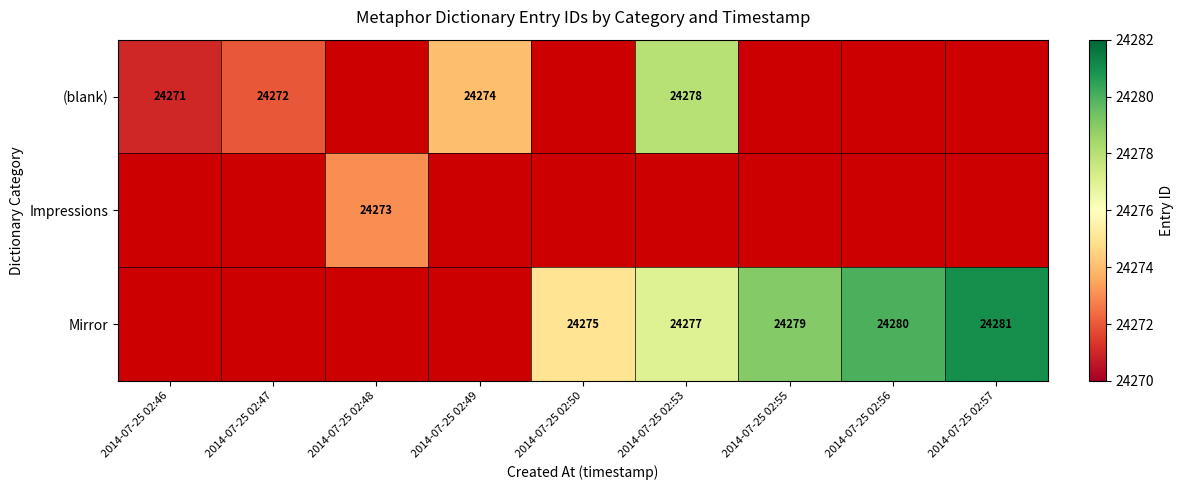

True or false: (blank) has a value of 32868.1 at 2014-07-25 02:53.

False